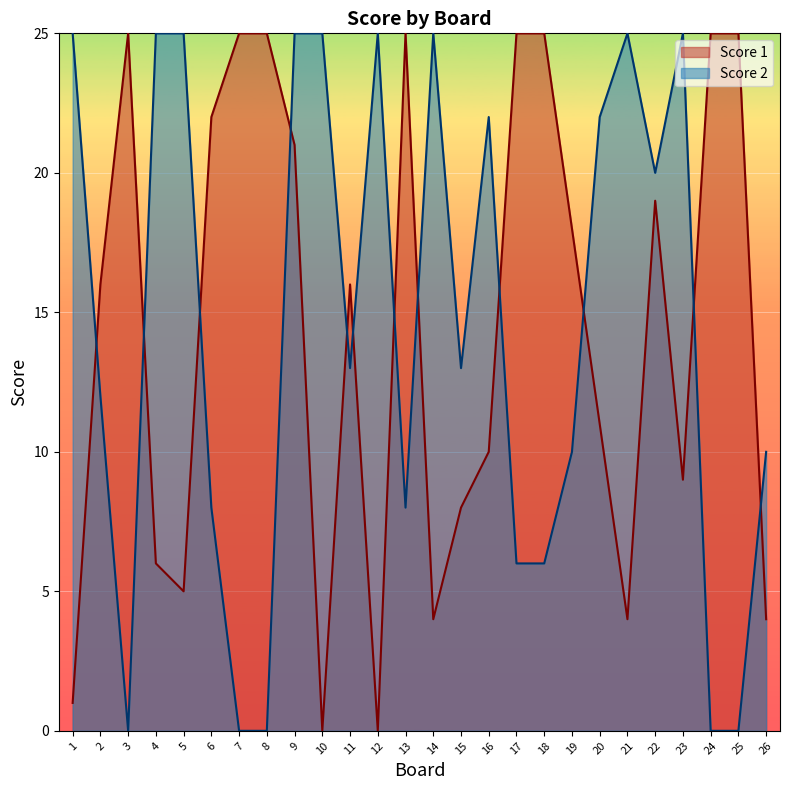

The value of Score 1 at 1 is 1. True or false?

True